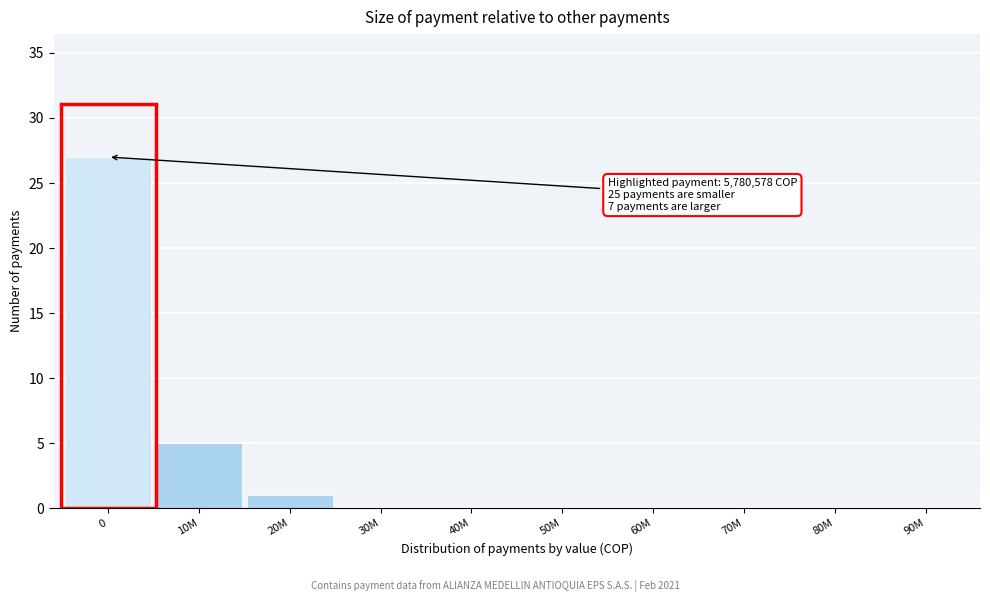

Reading left to right, list all the values displayed in this chart.

0=27	10M=5	20M=1	30M=0	40M=0	50M=0	60M=0	70M=0	80M=0	90M=0